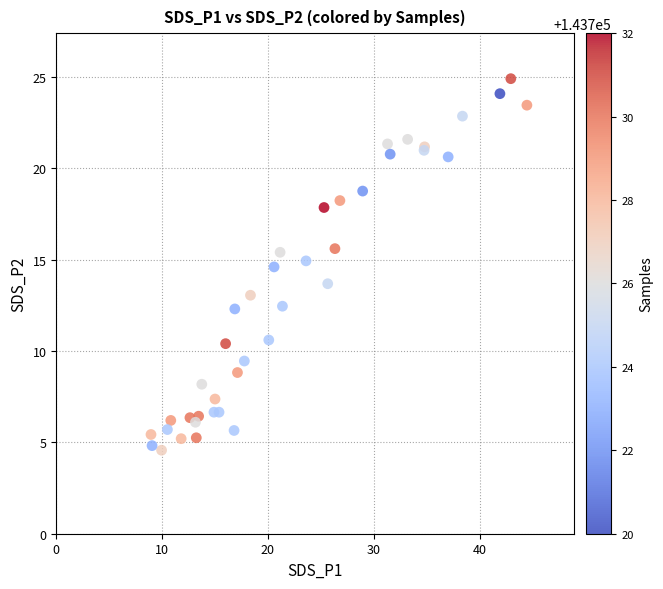

What Y value in the scatter plot is closest to 14?

13.7